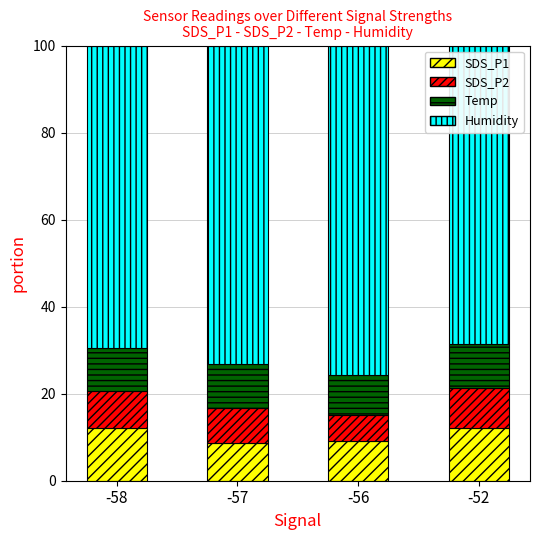

What is the maximum value for SDS_P1?

12.2